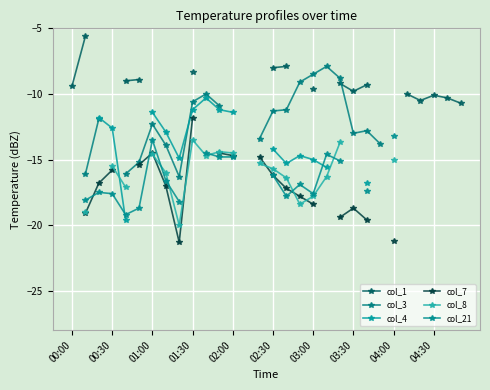

Rank the series by their maximum value, from lowest to highest.

col_1, col_3, col_4, col_7, col_8, col_21